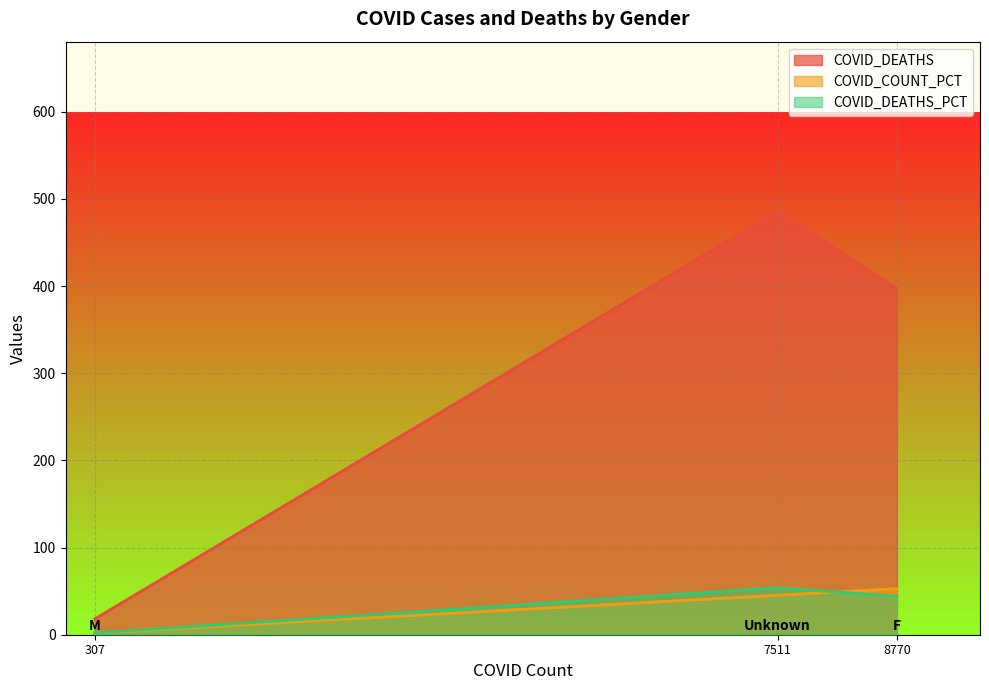

How many series are shown in this chart?

3